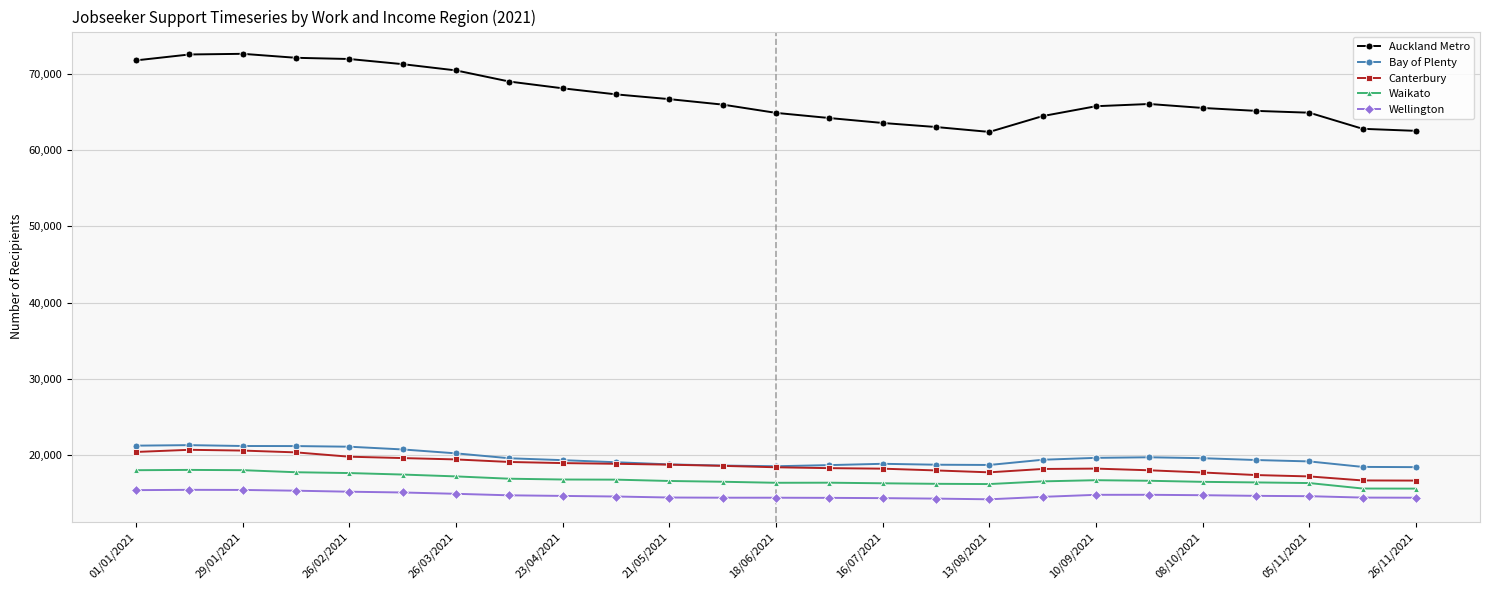

True or false: Auckland Metro and Bay of Plenty intersect in this chart.

False